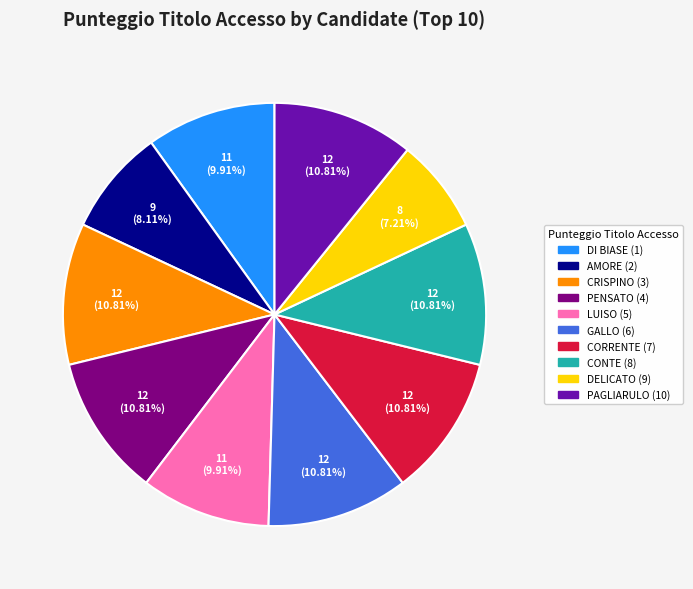

What is the smallest slice in the pie chart?

DELICATO (9)